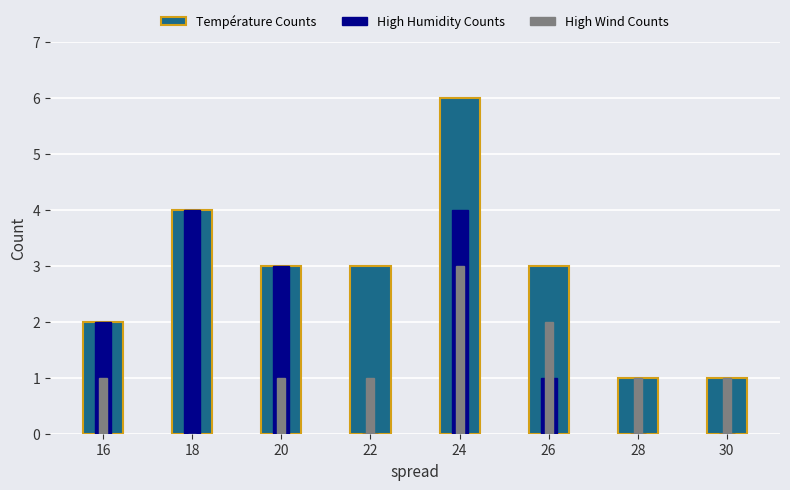

How many High Wind Counts values are between 1 and 2?

6